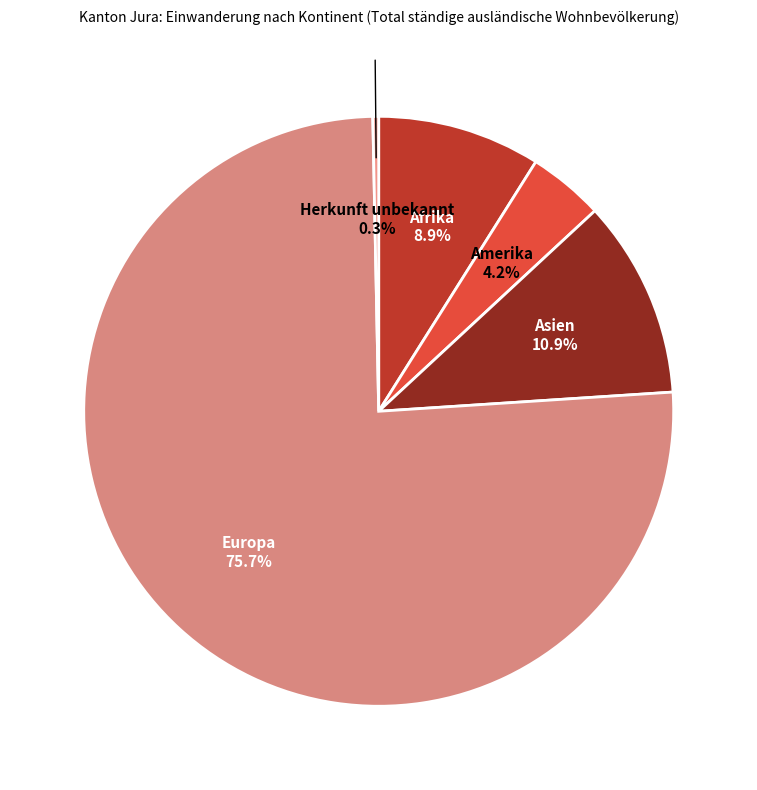

How many segments does this pie chart have?

5